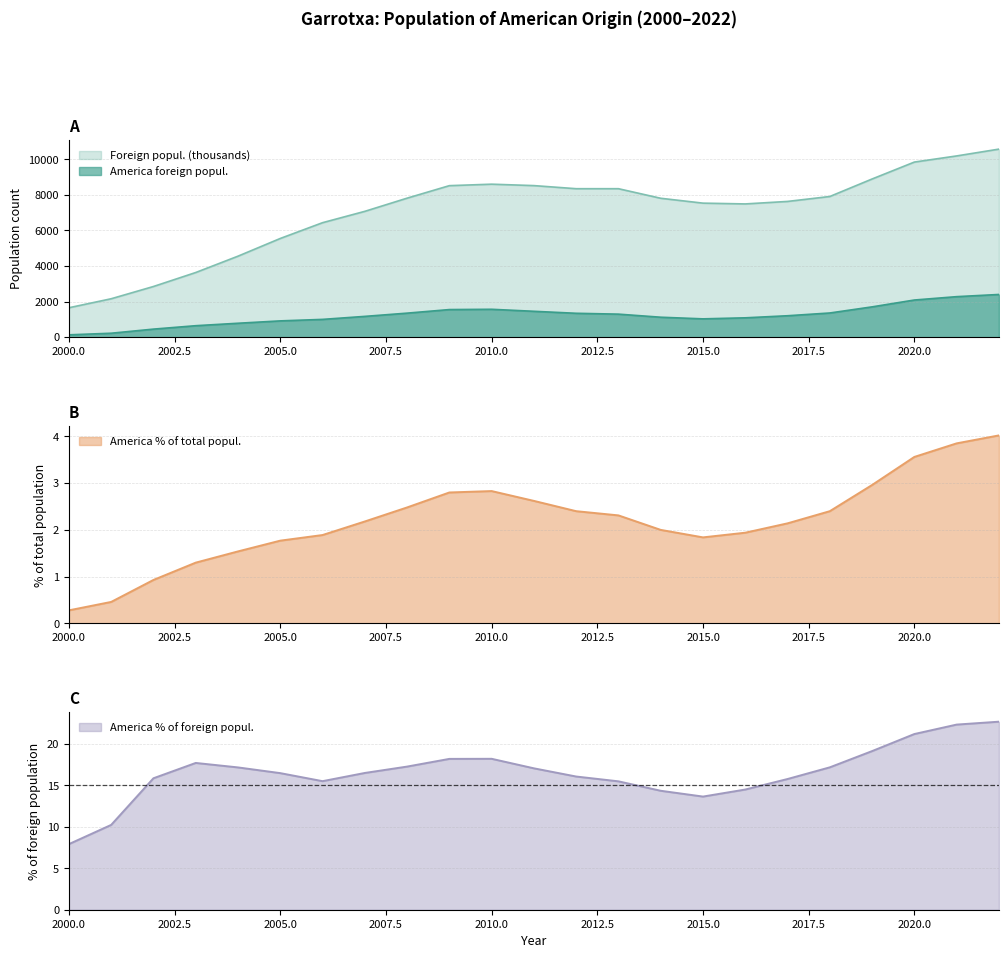

How many lines are shown in the chart?

4